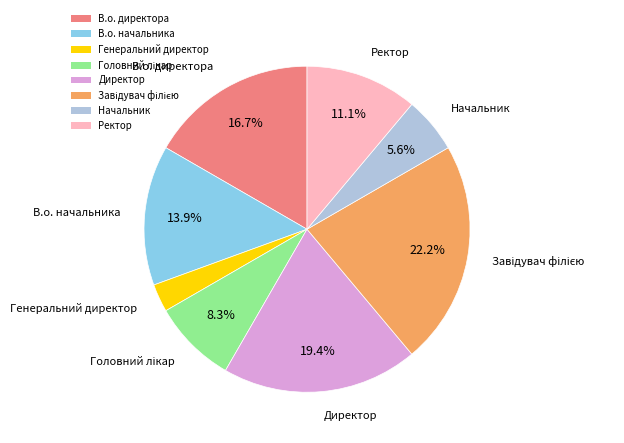

Between Генеральний директор and Ректор, which is larger?

Ректор